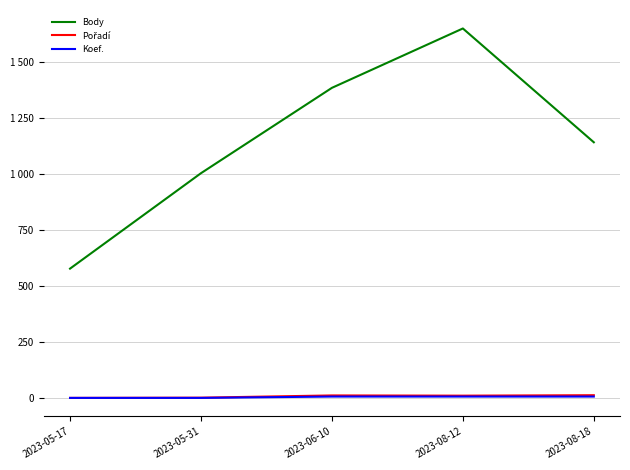

Reading right to left, extract all data points from this chart.

Body: 2023-08-18=1142	2023-08-12=1650	2023-06-10=1385	2023-05-31=1004	2023-05-17=578
Pořadí: 2023-08-18=13	2023-08-12=11	2023-06-10=12	2023-05-31=2	2023-05-17=1
Koef.: 2023-08-18=7	2023-08-12=7	2023-06-10=7	2023-05-31=1	2023-05-17=1